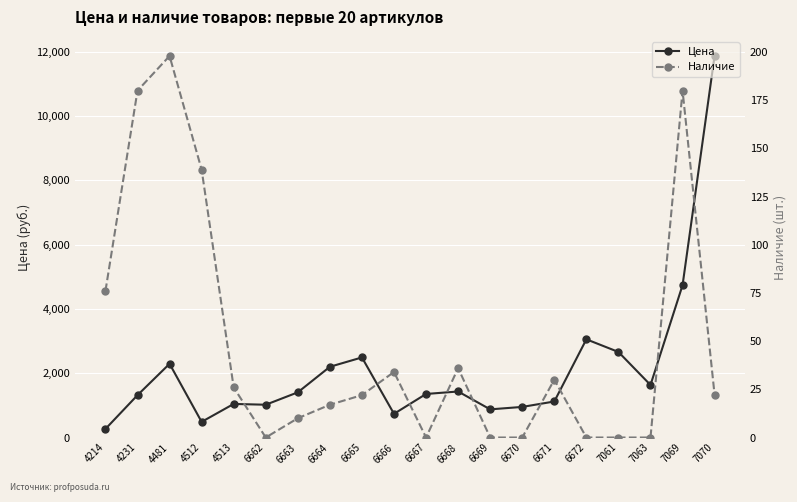

True or false: Цена has a value of 1635 at 7063.

True